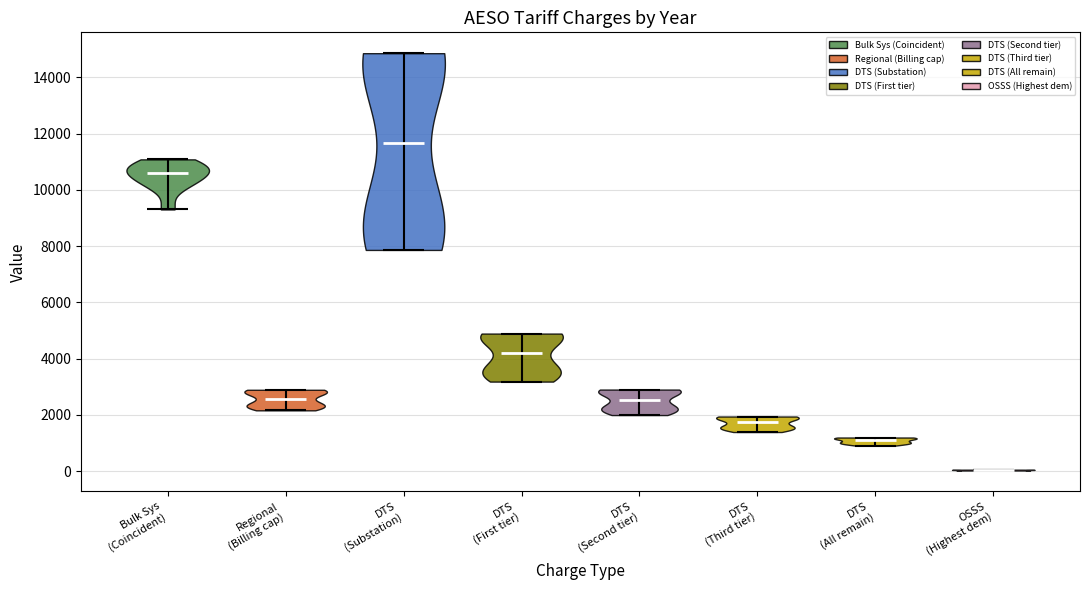

What is the highest point the violin for Regional (Billing cap) reaches on the y-axis? The values are not printed on the chart, so give them approximately, as read against the axis.

2800